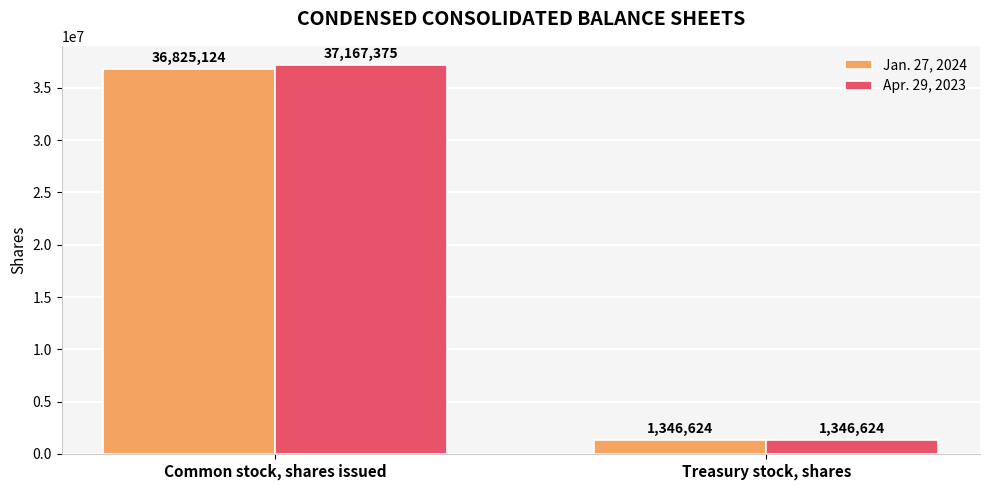

Which category has the highest value in the Apr. 29, 2023 series?

Common stock, shares issued